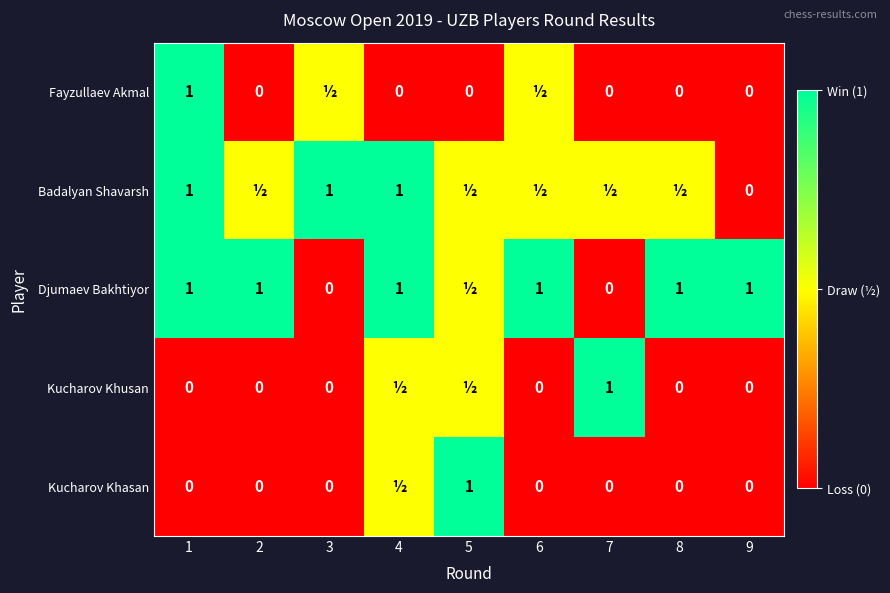

What is the greatest value displayed?

1.0